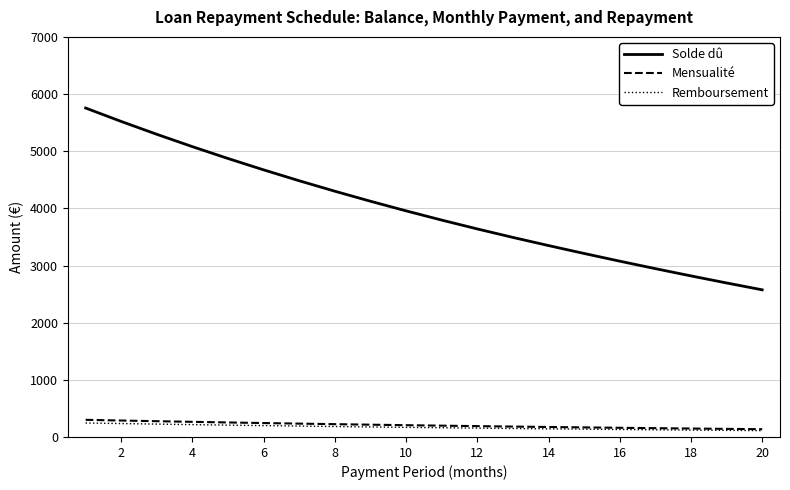

What is the difference between the maximum and minimum values in the Remboursement series?

133.4